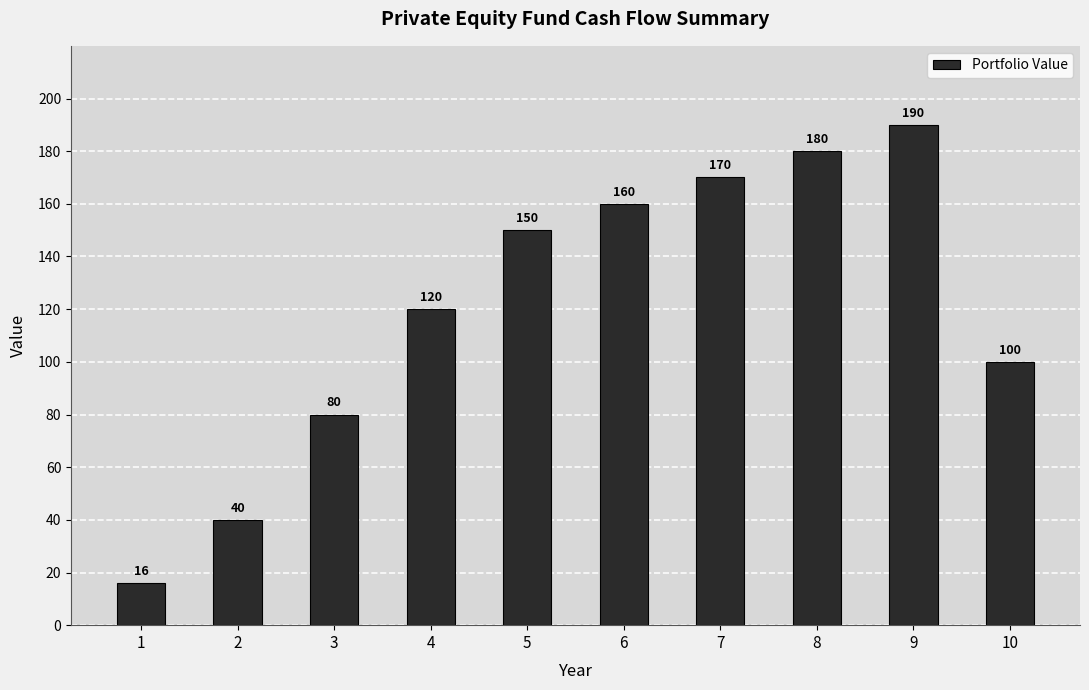

Approximately how many times larger is the value at 6 compared to 9?

0.8